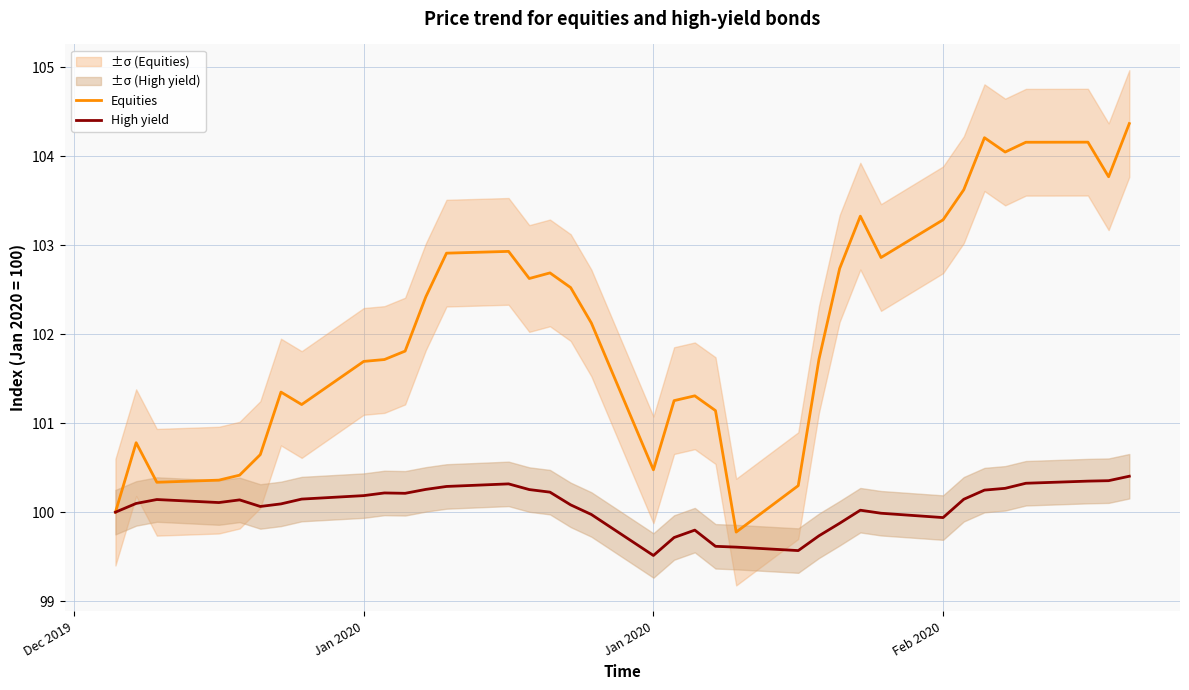

True or false: Equities and High yield cross at least once.

False